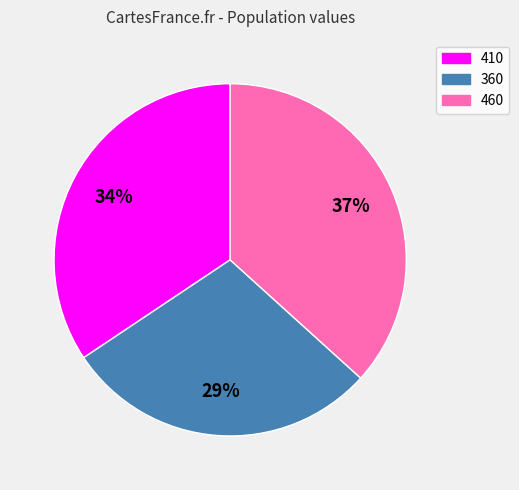

Does 460 represent more than half of the total?

No